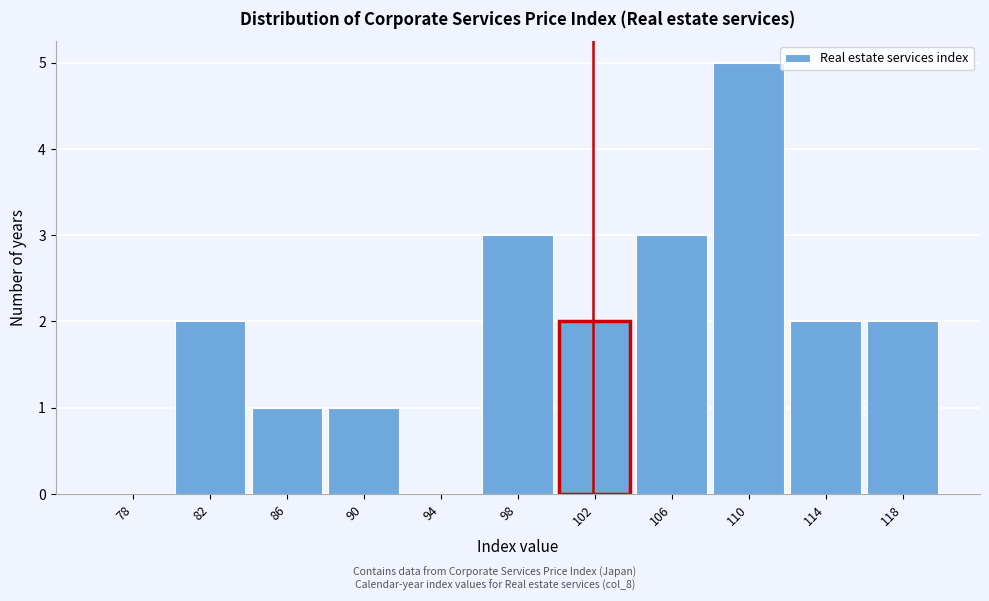

Reading left to right, list all the values displayed in this chart.

78=0	82=2	86=1	90=1	94=0	98=3	102=2	106=3	110=5	114=2	118=2